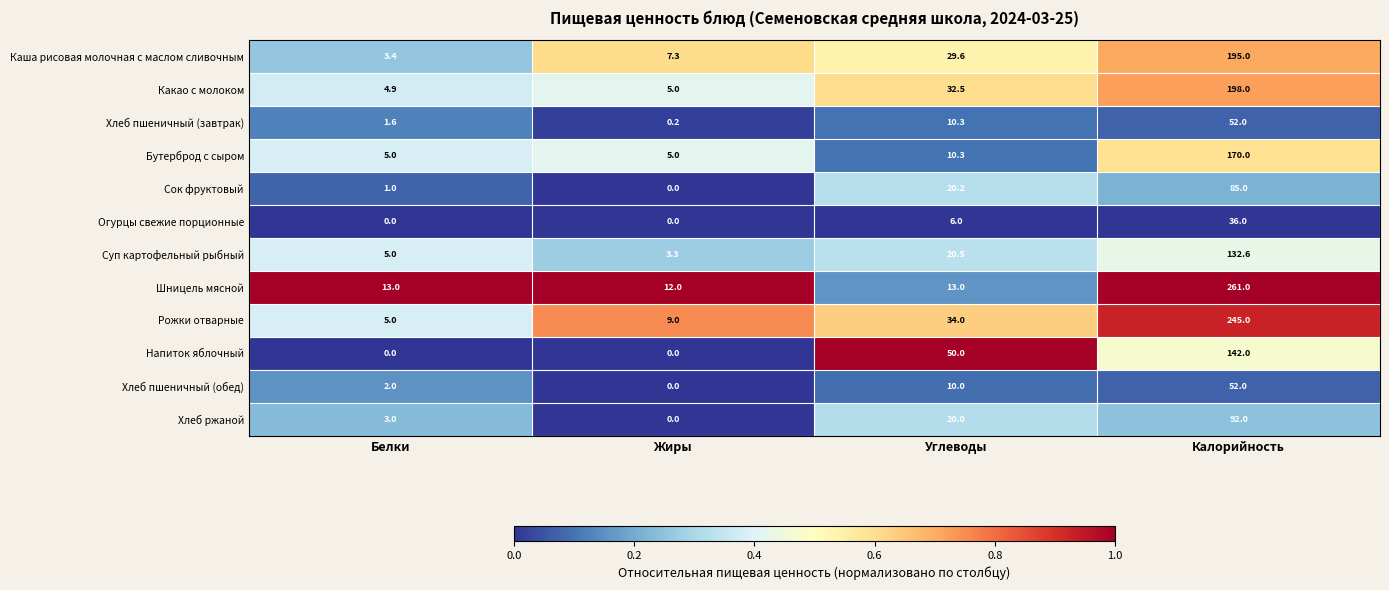

Which series has the largest total across all categories?

Шницель мясной